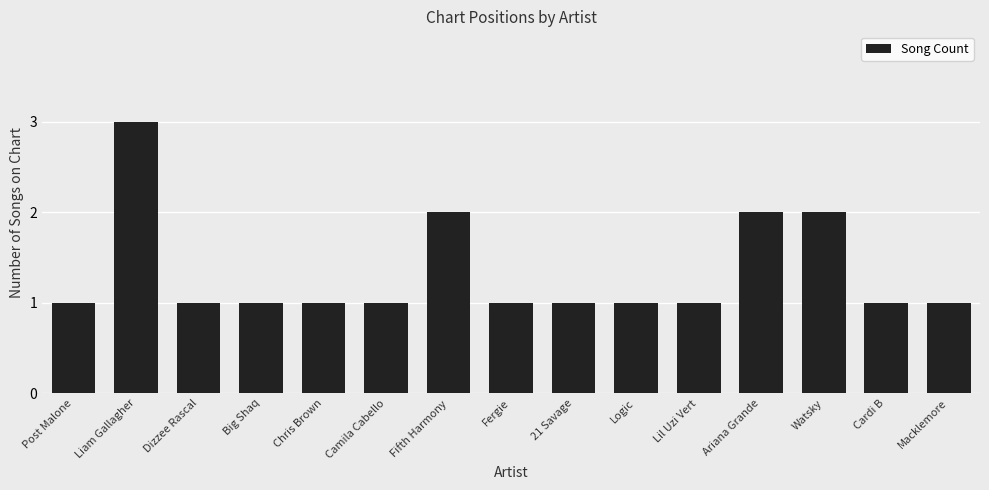

Between Watsky and Chris Brown, which is larger?

Watsky